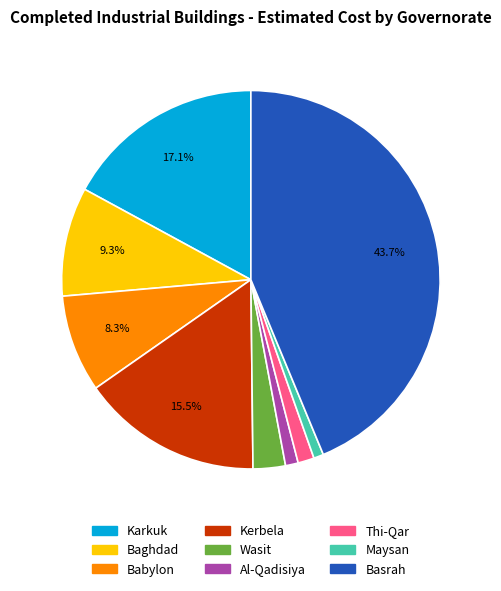

What percentage is the Karkuk slice, to the nearest percent?

17%